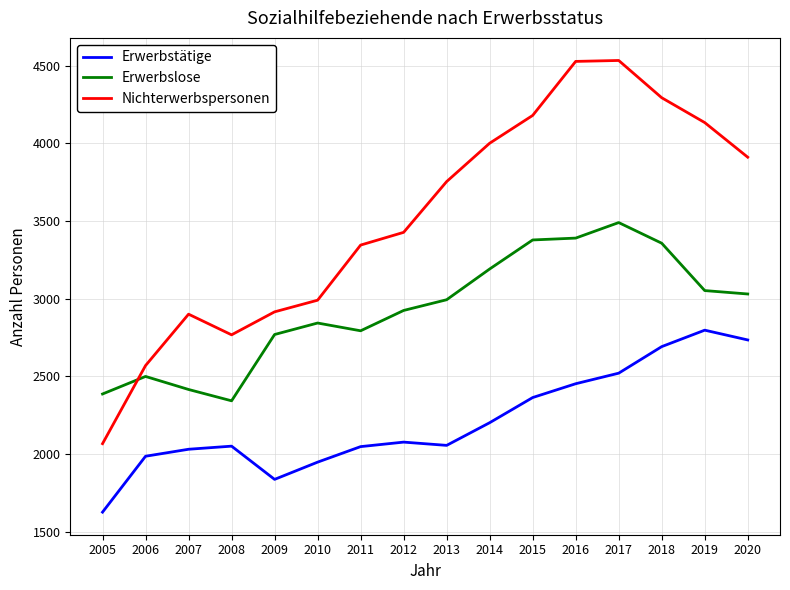

What is the smallest value displayed?

1625